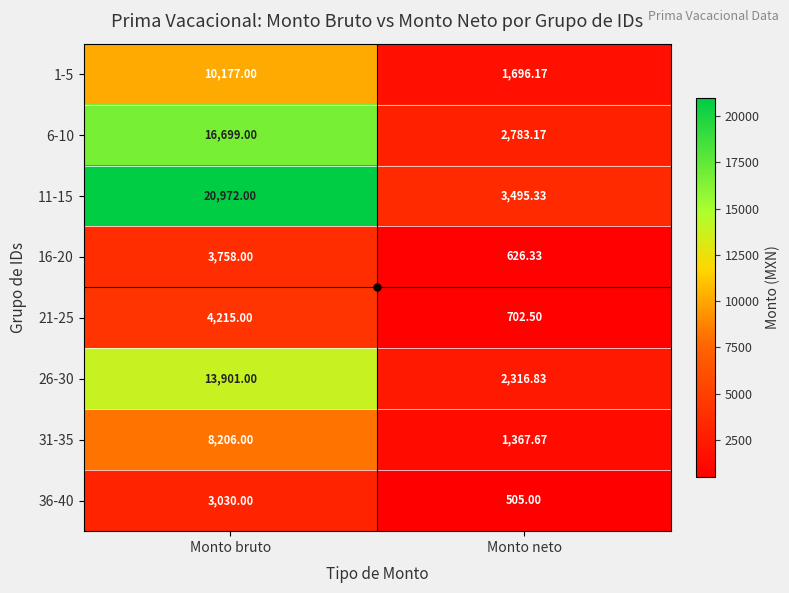

At which category does the chart reach its minimum across all series?

Monto neto